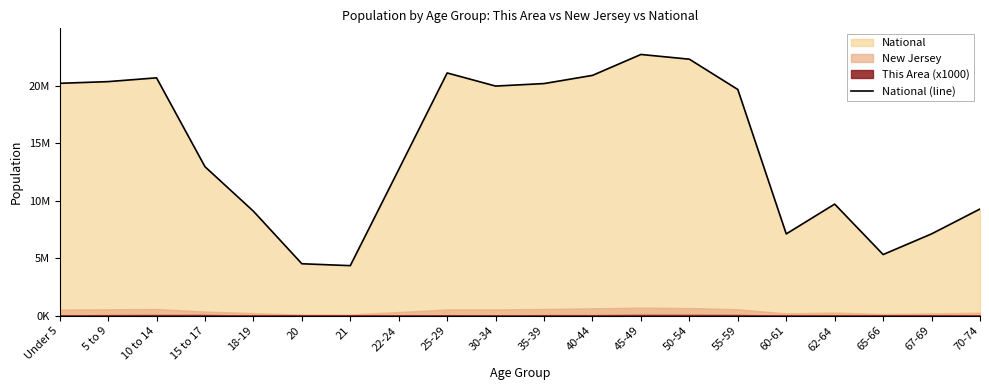

What is the label of the 18th point from the right?

10 to 14